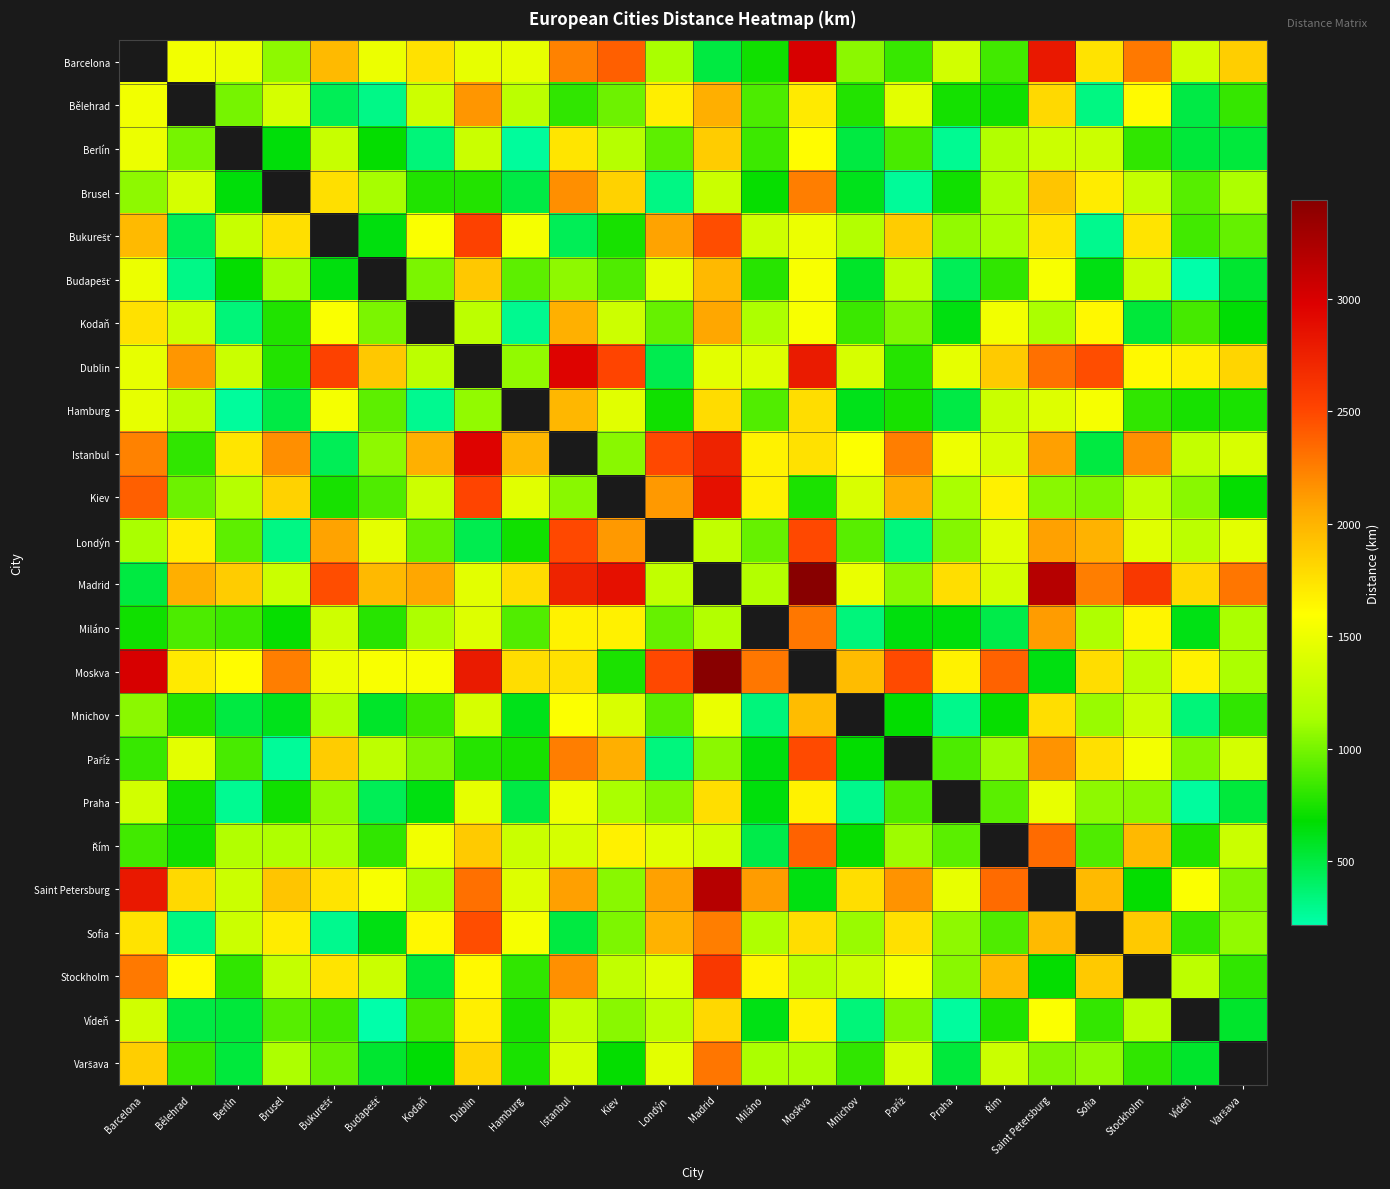

At which label is Sofia closest to 1383?

Berlín